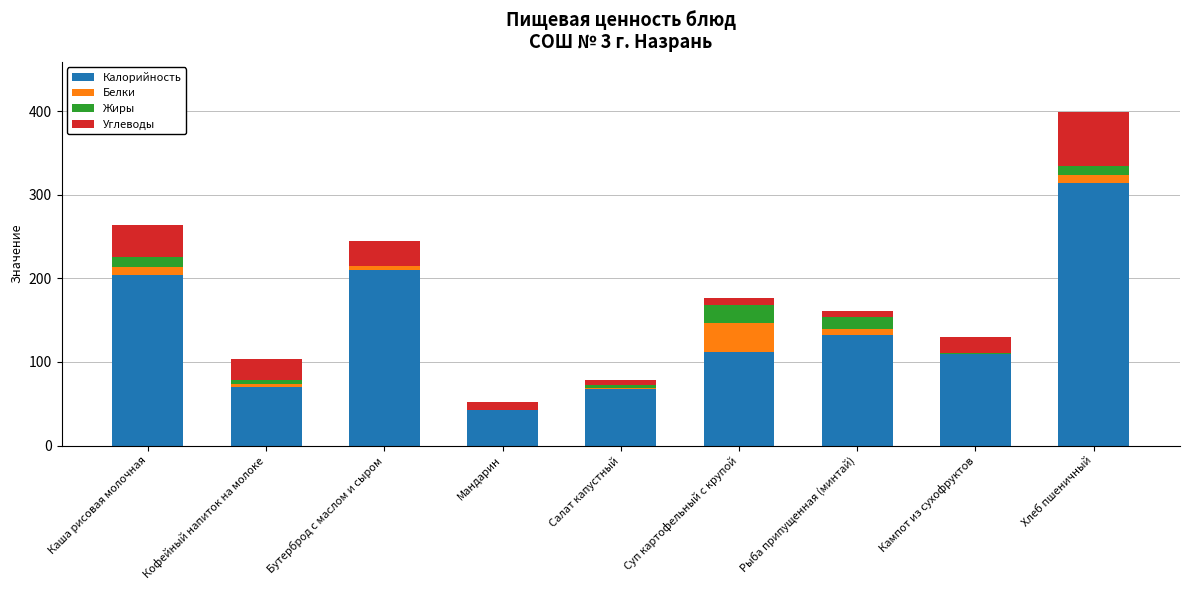

Is it true that Калорийность equals 70.0 at Кофейный напиток на молоке?

True